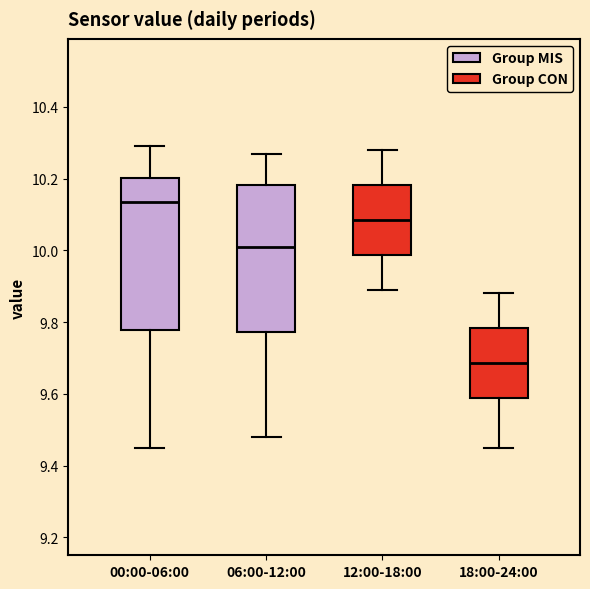

Reading left to right, transcribe this box plot: for each box, give where its median line is, the range the box spans, and where its two whiskers end, as read against the y-axis. The values are not printed on the chart, so give them approximately, as read against the axis.

00:00-06:00: median 10.14, box 9.78 to 10.20, whiskers 9.46 to 10.30
06:00-12:00: median 10.02, box 9.78 to 10.18, whiskers 9.48 to 10.28
12:00-18:00: median 10.08, box 9.98 to 10.18, whiskers 9.90 to 10.28
18:00-24:00: median 9.68, box 9.58 to 9.78, whiskers 9.46 to 9.88